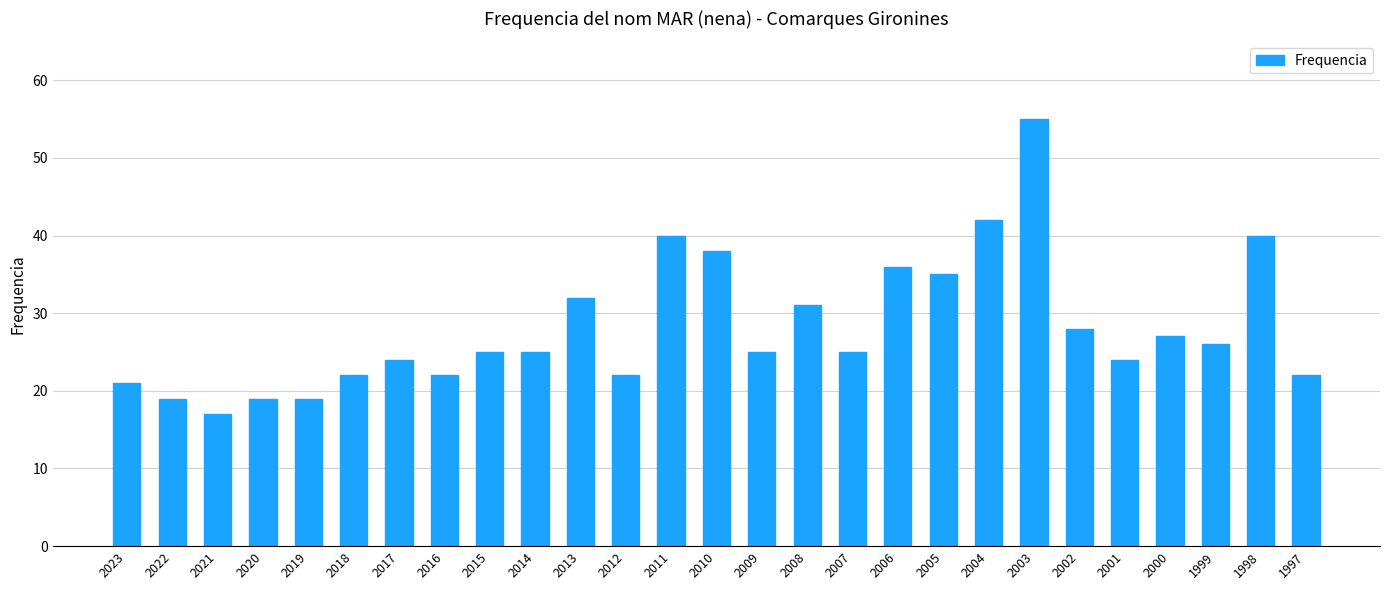

What is the sum of all values?

761